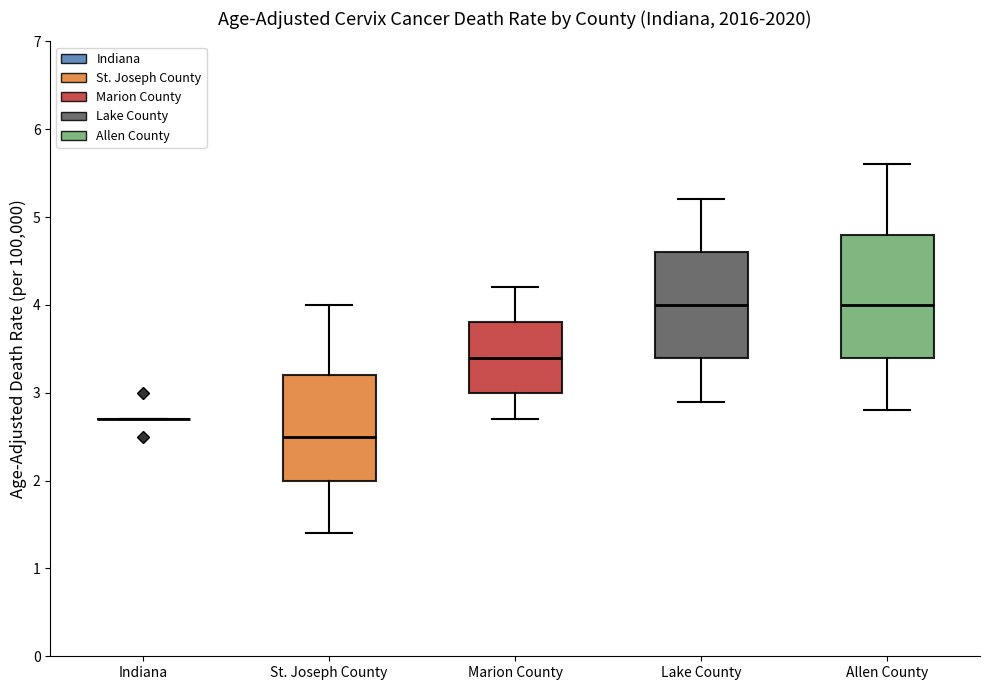

Reading left to right, read every box against the y-axis: the position of its median line, the range the box covers, and the ends of its whiskers. The values are not printed on the chart, so give them approximately, as read against the axis.

Indiana: box collapsed to a line at 2.7, whiskers 2.7 to 2.7
St. Joseph County: median 2.5, box 2.0 to 3.2, whiskers 1.4 to 4.0
Marion County: median 3.4, box 3.0 to 3.8, whiskers 2.7 to 4.2
Lake County: median 4.0, box 3.4 to 4.6, whiskers 2.9 to 5.2
Allen County: median 4.0, box 3.4 to 4.8, whiskers 2.8 to 5.6